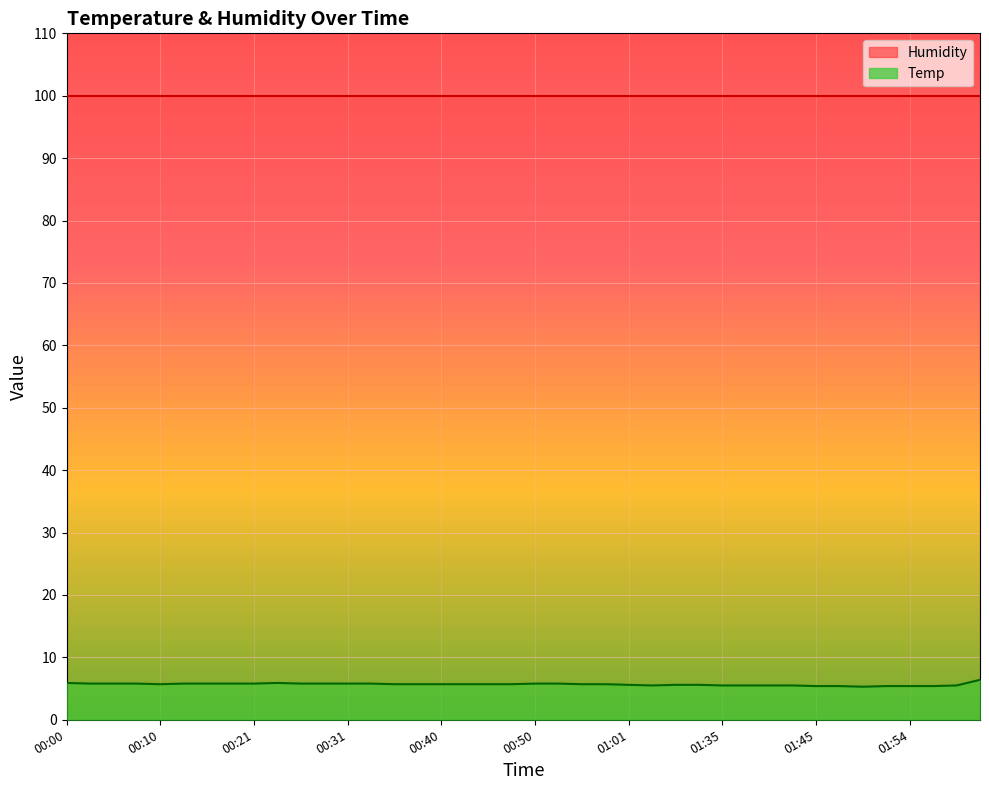

What is the sum of all values?

227.0